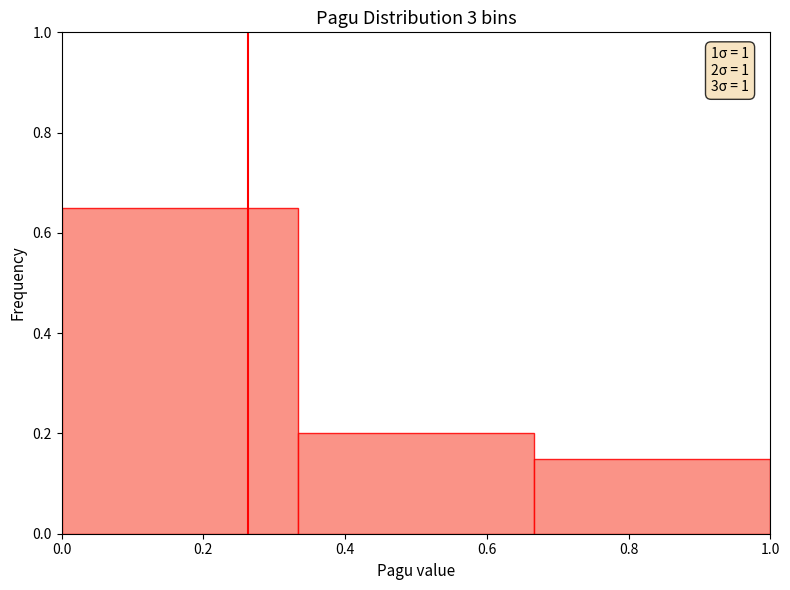

Over which range of the x-axis is the bar tallest?

0.00 to 0.34